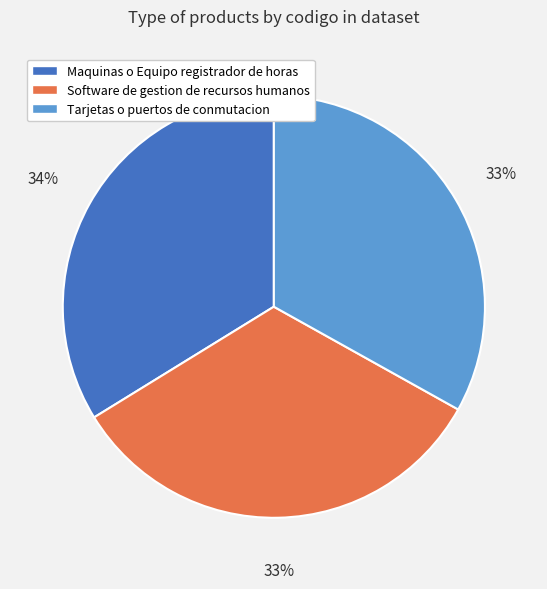

Is there a majority slice in this chart?

No